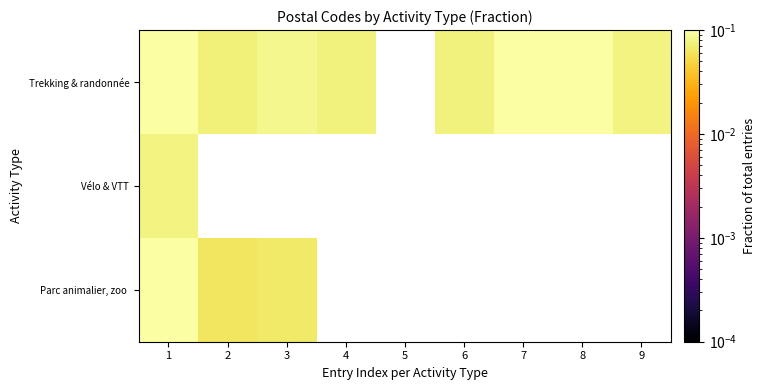

Between 7 and 8, which is larger?

8